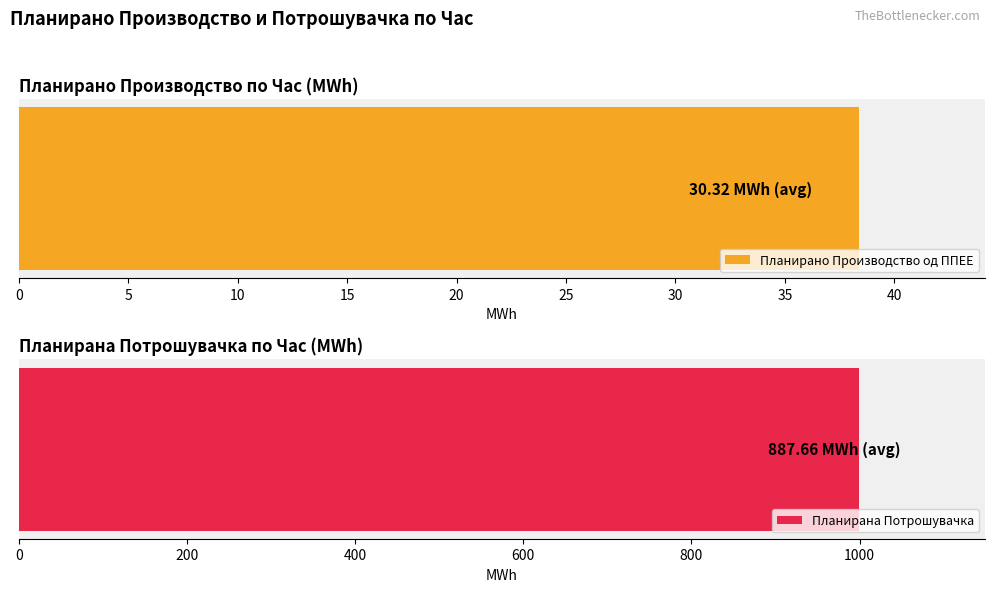

Is it true that Планирано Производство од ППЕЕ equals 67.8 at 11?

False